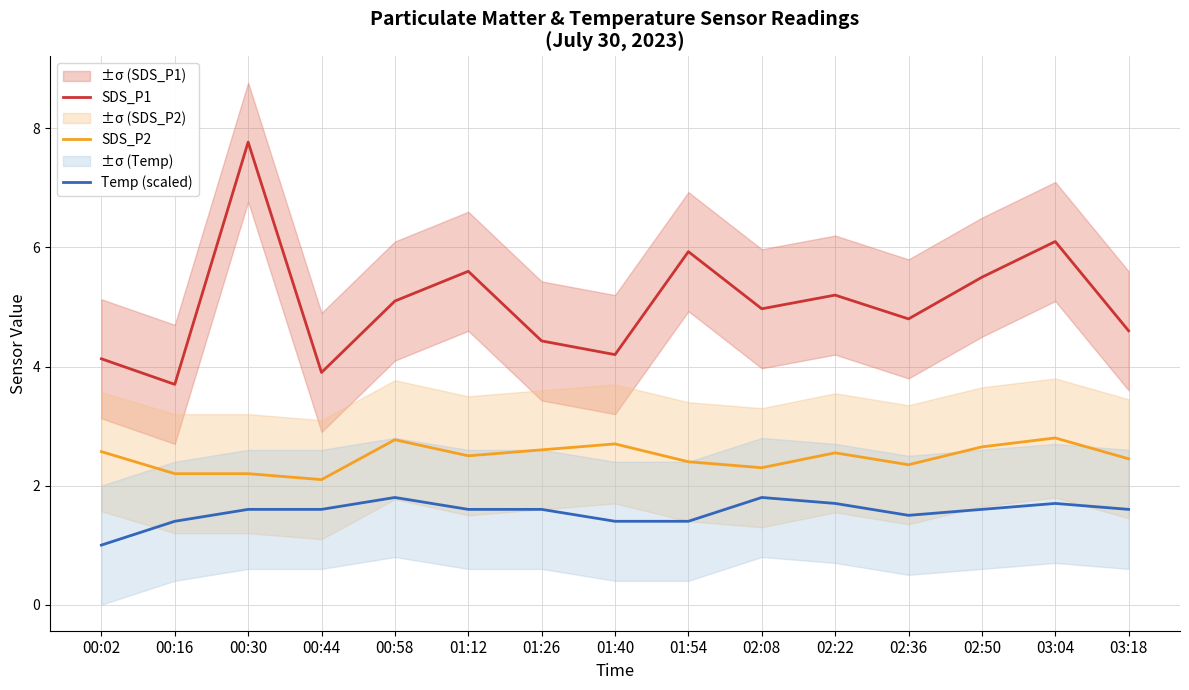

How many series are shown in this chart?

3